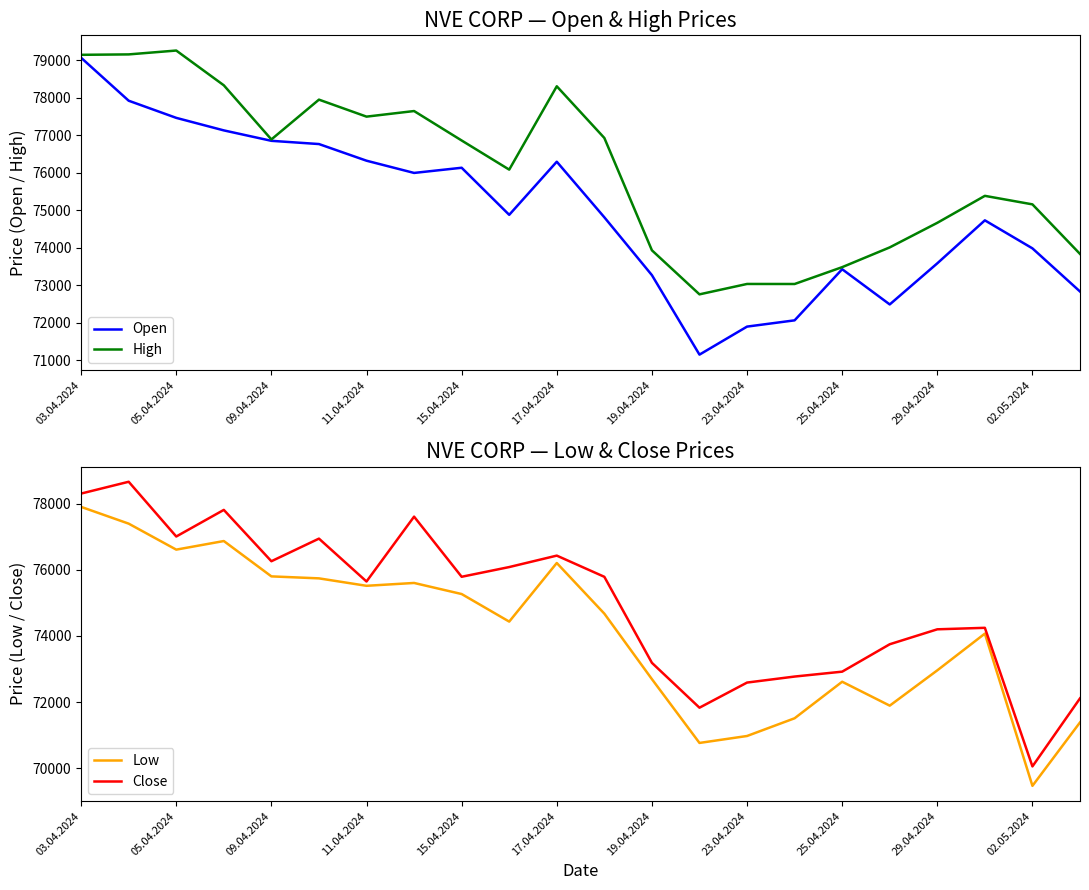

What is the maximum value shown in the chart?

79257